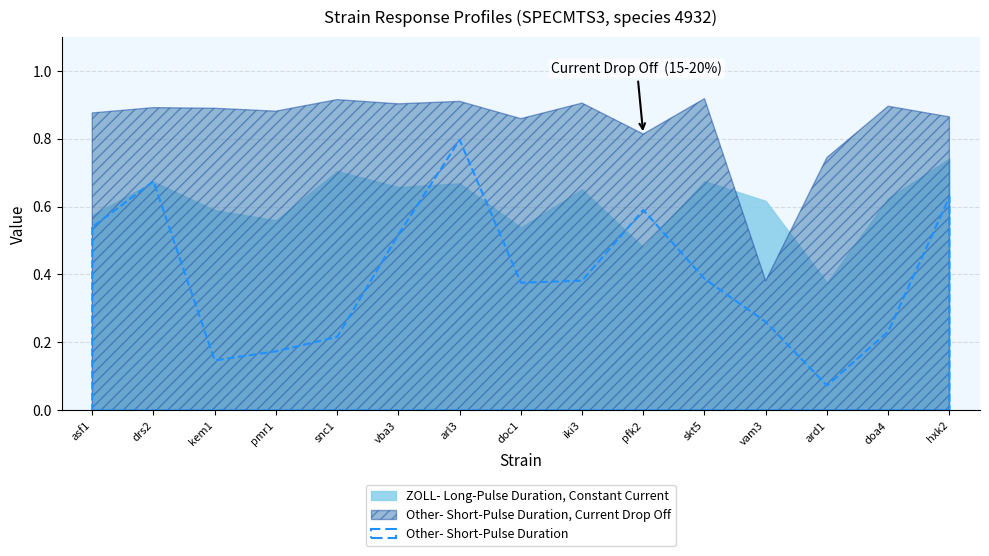

What is the value of the p_value point at the 1st from the left?

0.5